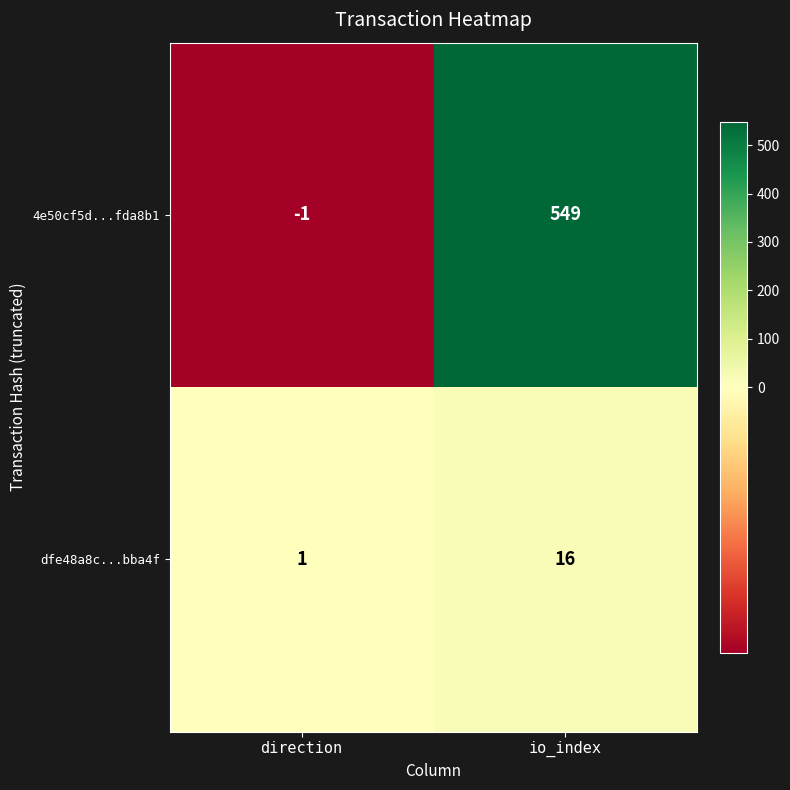

Reading left to right, list all the values displayed in this chart.

4e50cf5d...fda8b1: direction=-1	io_index=549
dfe48a8c...bba4f: direction=1	io_index=16